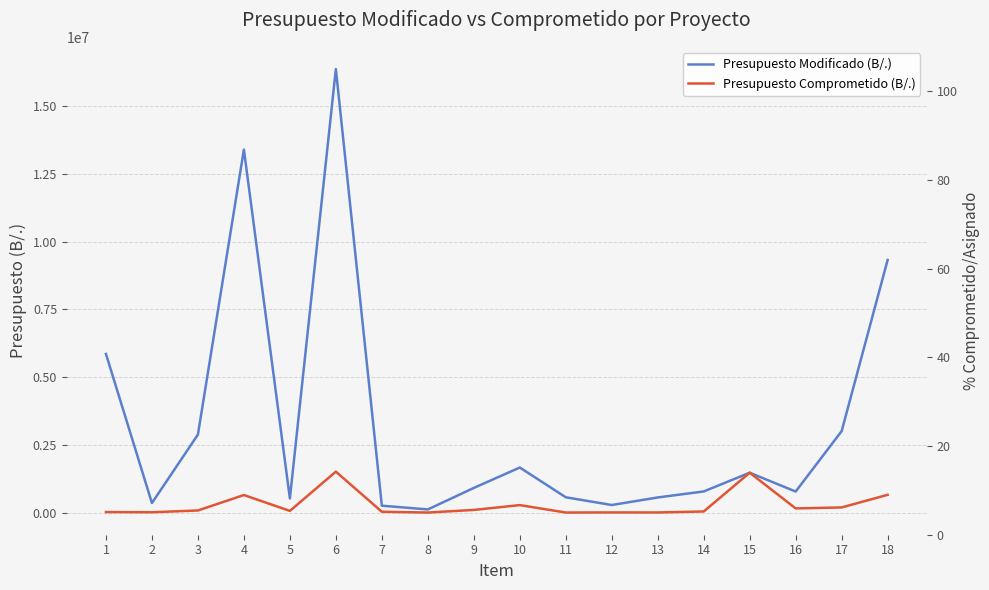

Which series has the widest spread of values?

Presupuesto Modificado (B/.)